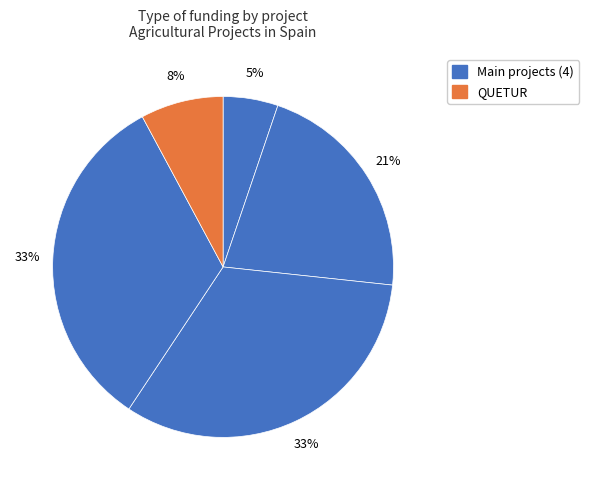

How many slices are in this pie chart?

5